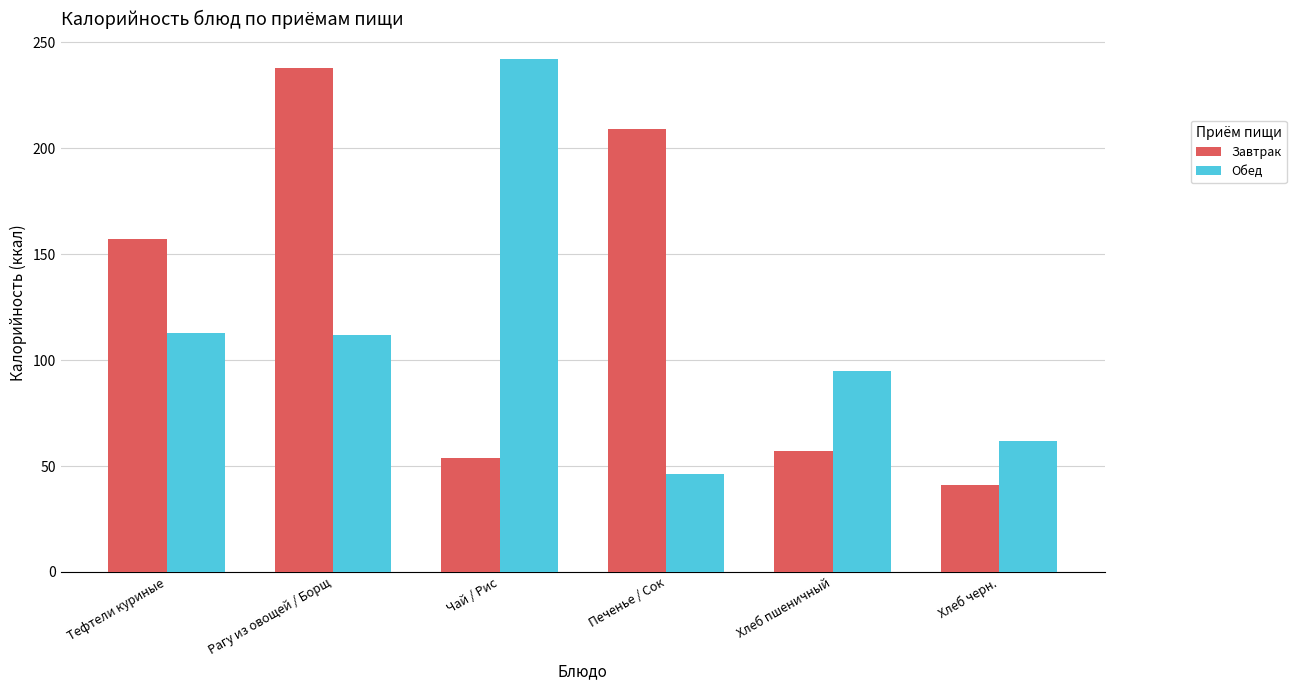

How many bars are there in each group?

2